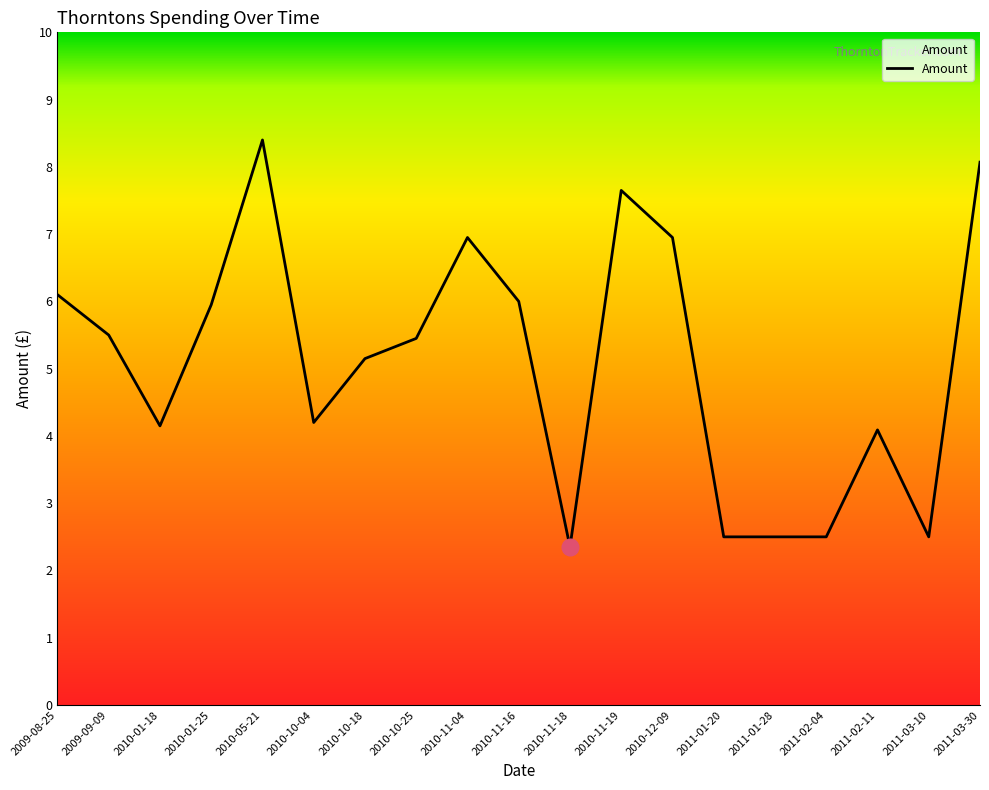

Reading left to right, extract all data points from this chart.

2009-08-25=6.1	2009-09-09=5.5	2010-01-18=4.2	2010-01-25=6.0	2010-05-21=8.4	2010-10-04=4.2	2010-10-18=5.2	2010-10-25=5.5	2010-11-04=7.0	2010-11-16=6.0	2010-11-18=2.4	2010-11-19=7.7	2010-12-09=7.0	2011-01-20=2.5	2011-01-28=2.5	2011-02-04=2.5	2011-02-11=4.1	2011-03-10=2.5	2011-03-30=8.1